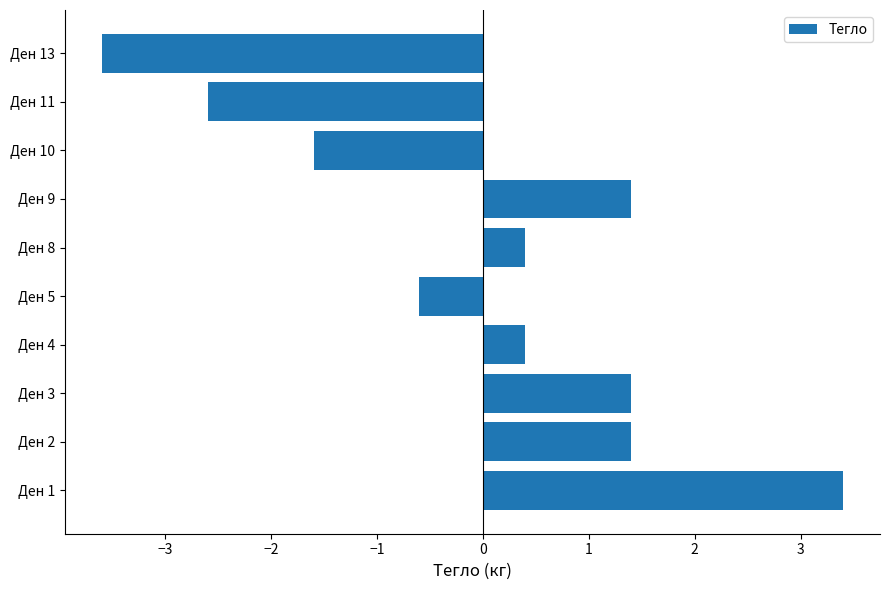

How many bars are there in total?

10